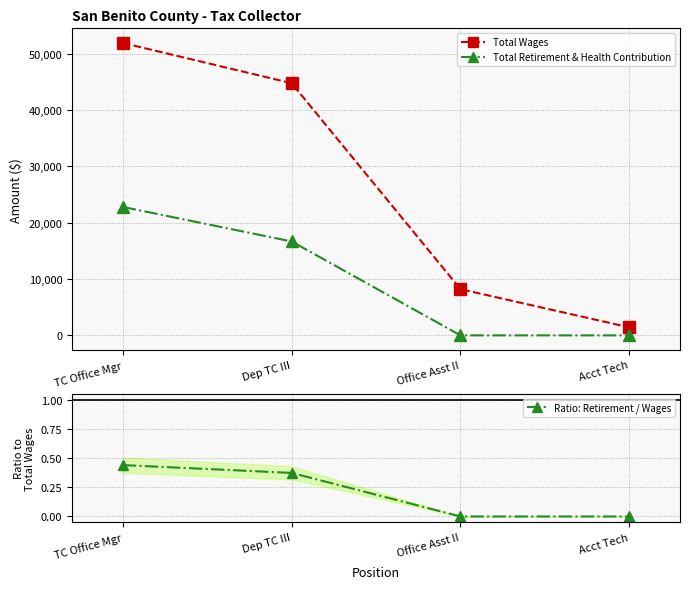

Between Dep TC III and Office Asst II, which series saw the biggest shift?

Total Wages